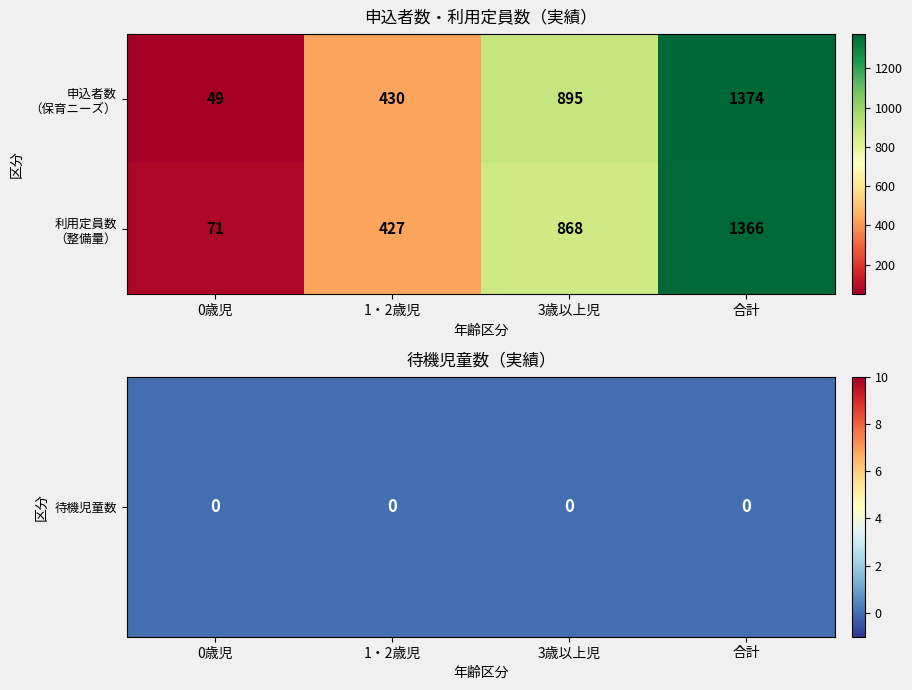

What is the total value across all series at 1・2歳児?

857